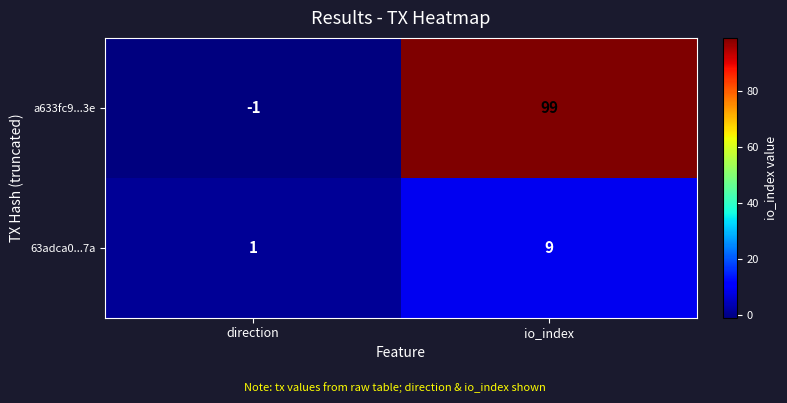

Which series has the widest spread of values?

a633fc9...3e